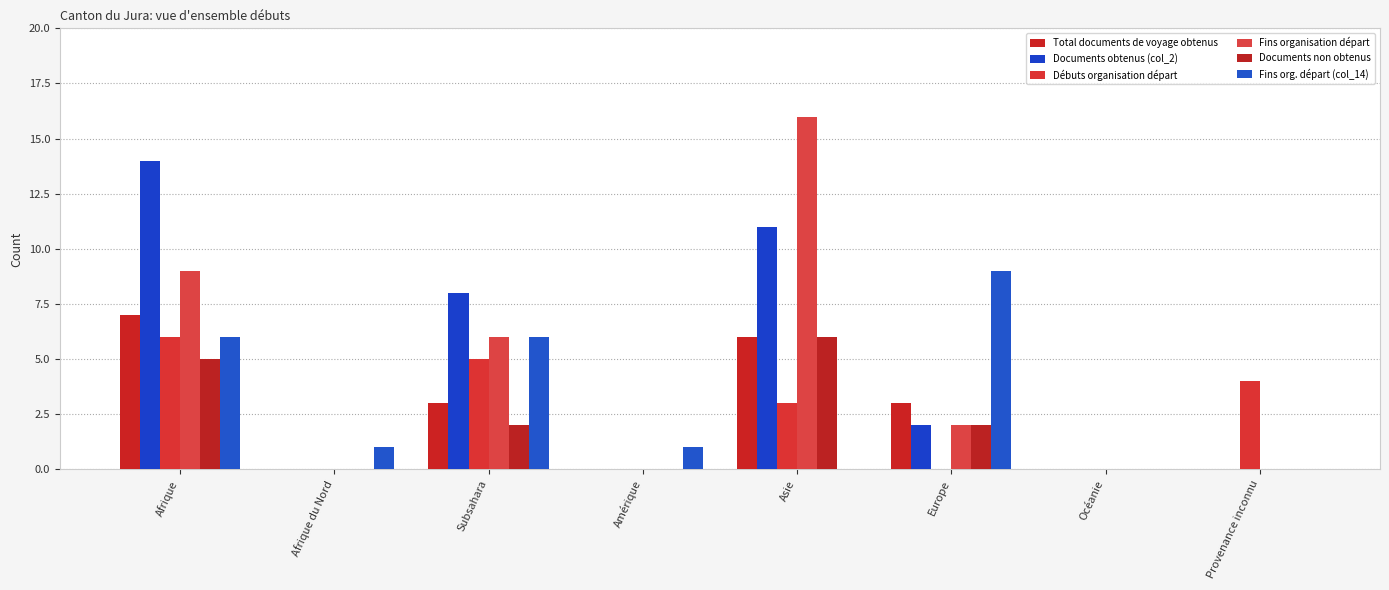

What is the difference between the second highest and minimum values in the Débuts organisation départ series?

5